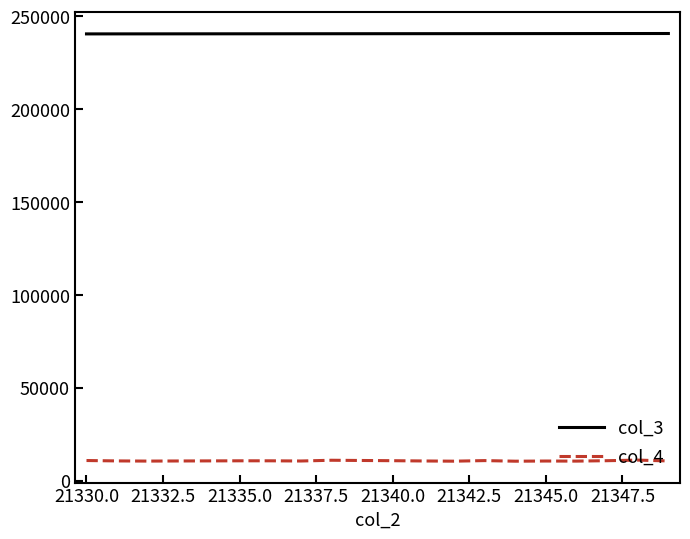

What is the greatest value displayed?

240803